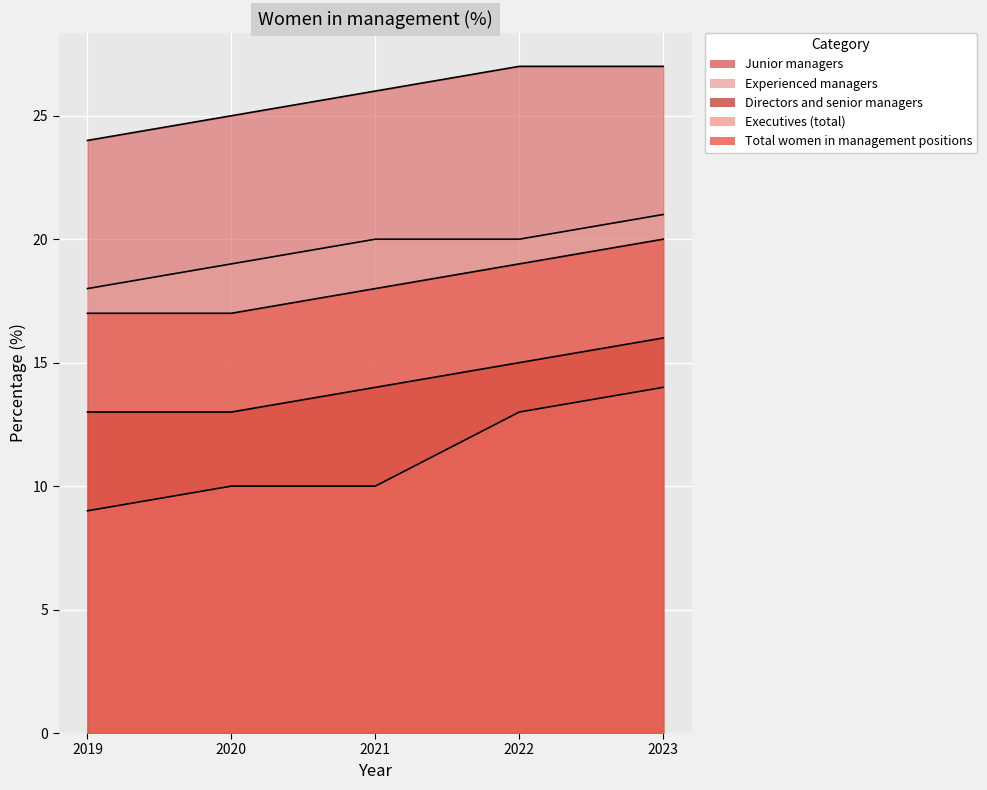

Rank the categories by Executives (total) value from lowest to highest.

2019, 2020, 2021, 2022, 2023